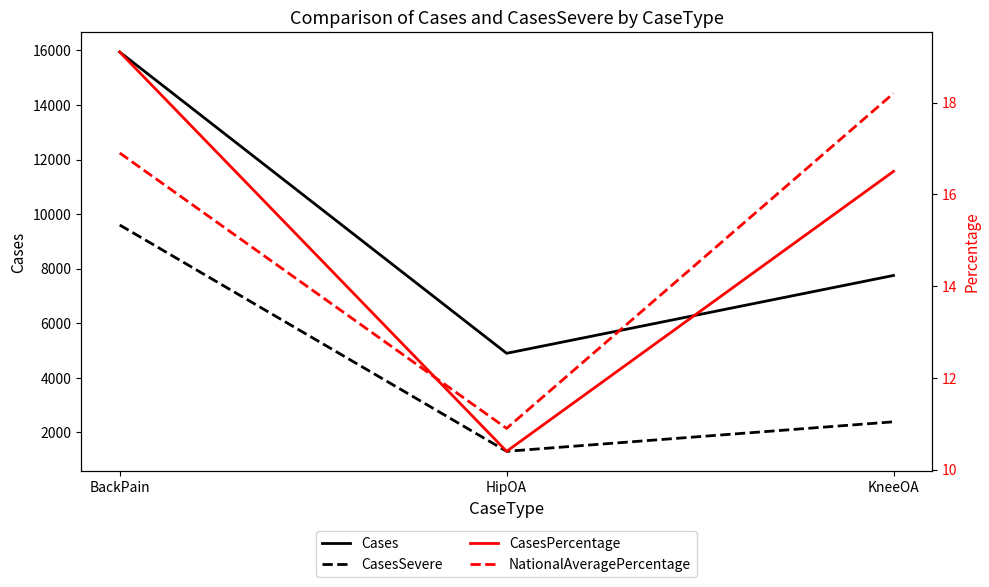

Rank the categories by CasesSevere value from highest to lowest.

BackPain, KneeOA, HipOA